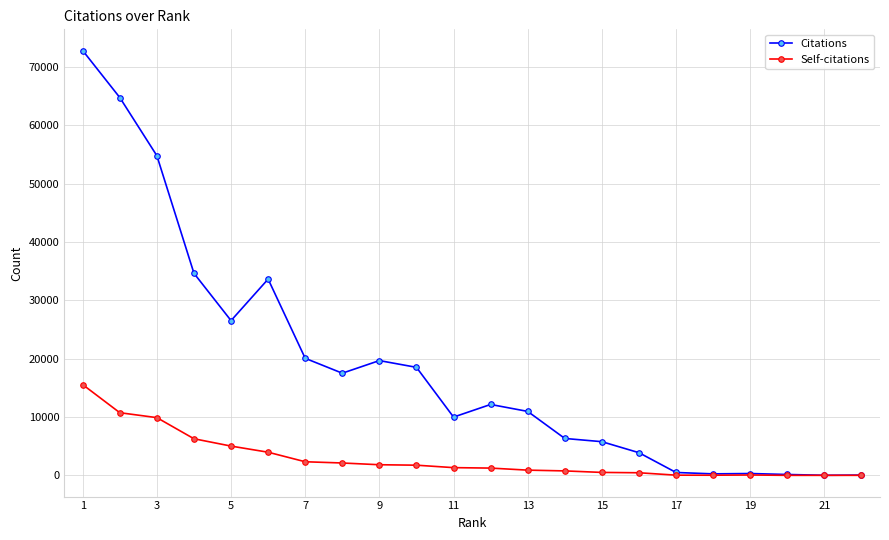

What is the maximum value shown in the chart?

72844